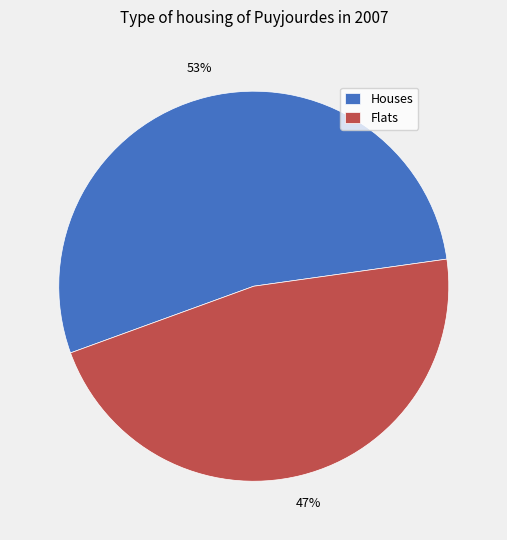

How many slices are in this pie chart?

2